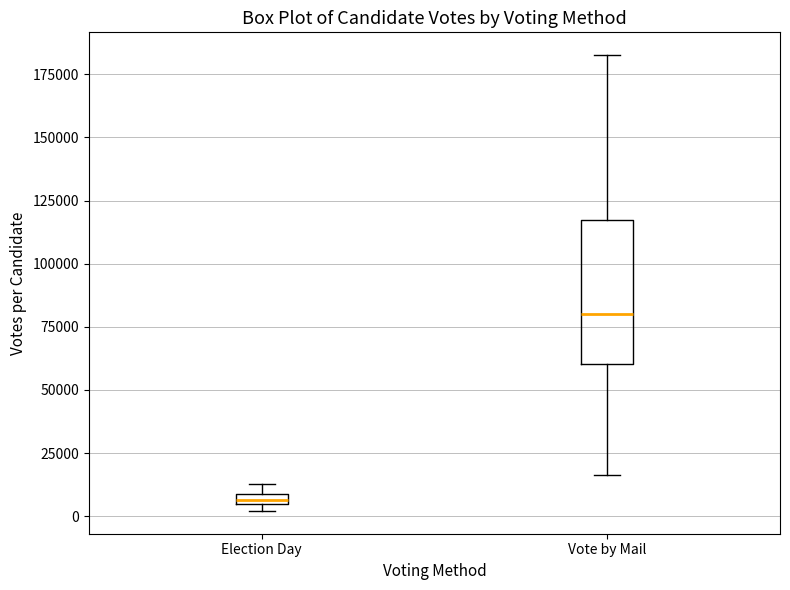

Which box has the lowest median line?

Election Day